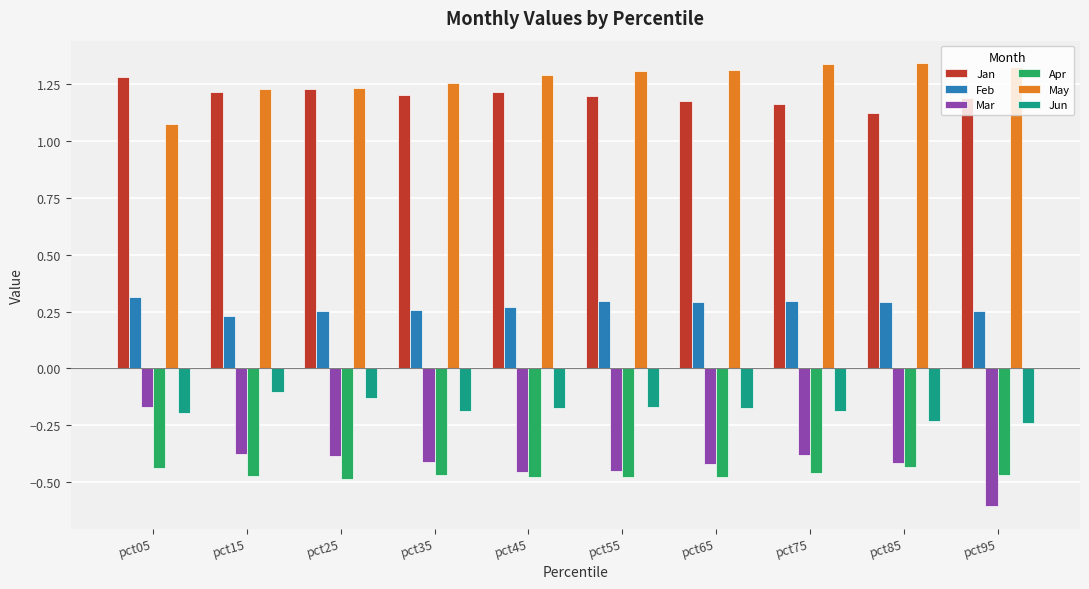

The value of May at pct15 is 1.2. True or false?

True